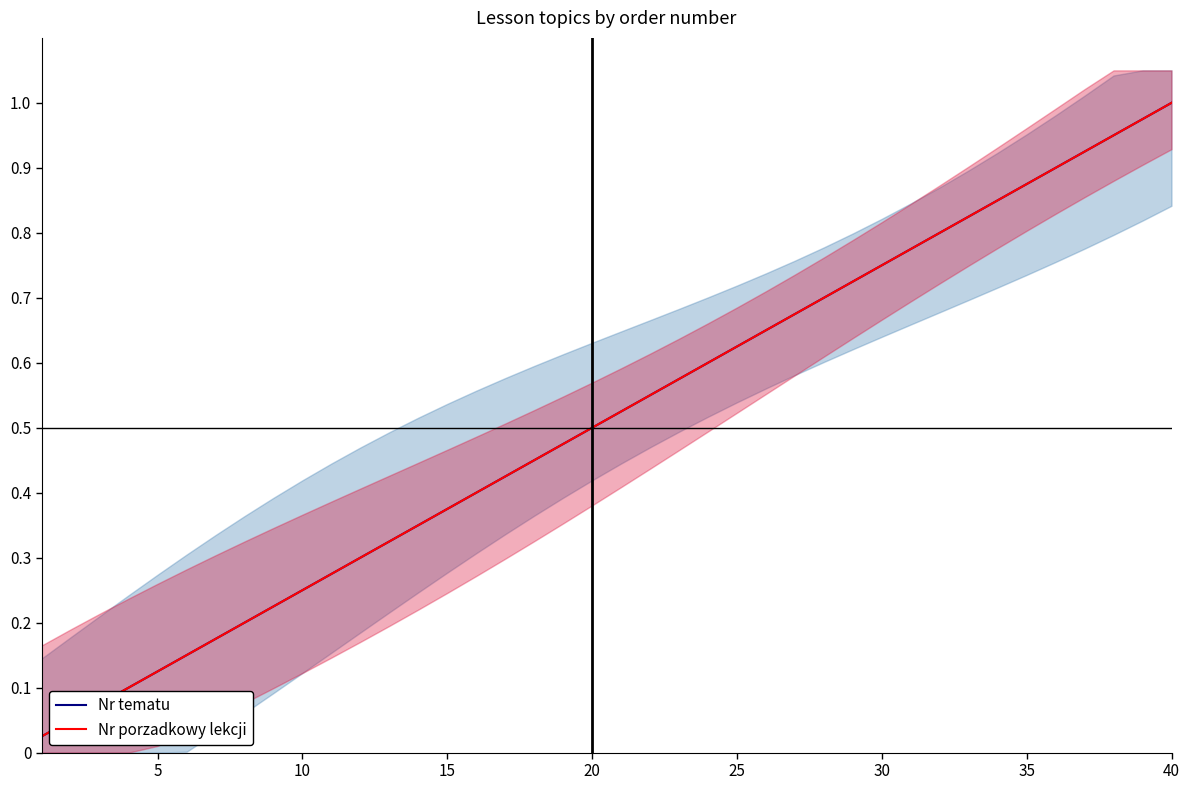

Which category has the highest value in the Nr tematu series?

40